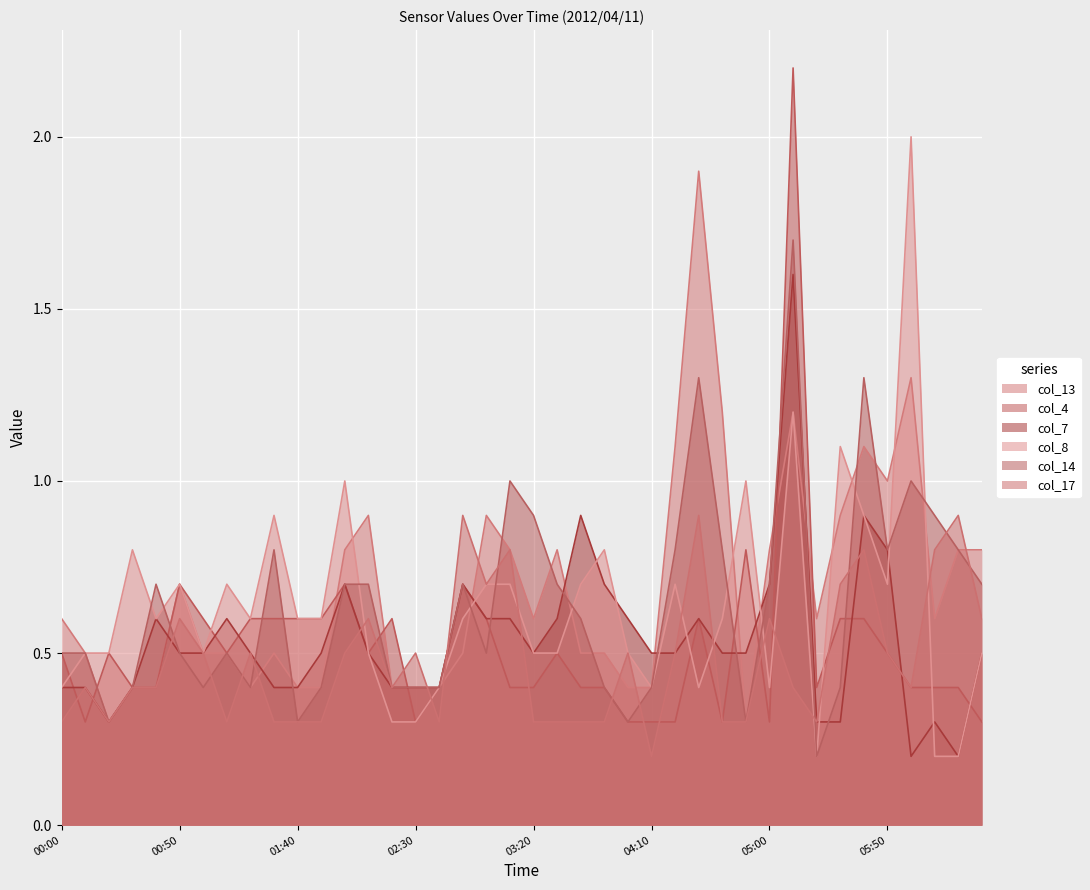

Which series has the largest range (max minus min)?

col_4